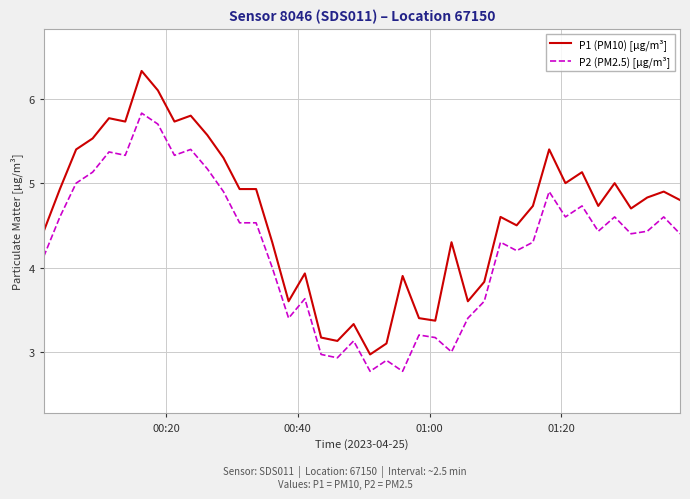

Which series has the widest spread of values?

P1 (PM10) [µg/m³]